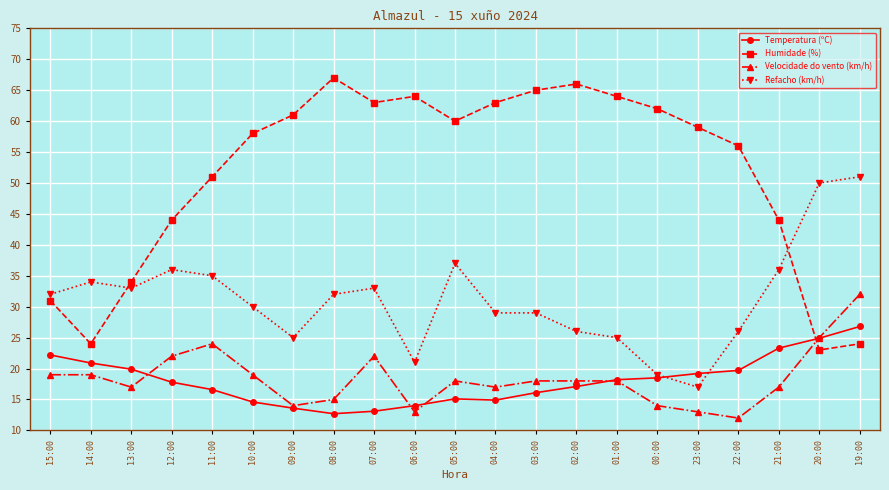

True or false: Velocidade do vento (km/h) has more than 0 interior local peaks.

True